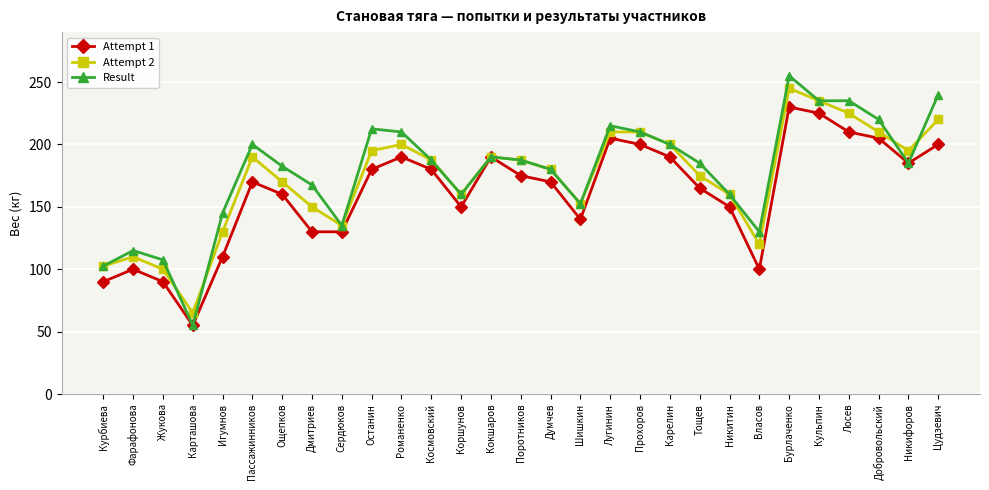

What is the label of the 11th point from the left?

Романенко